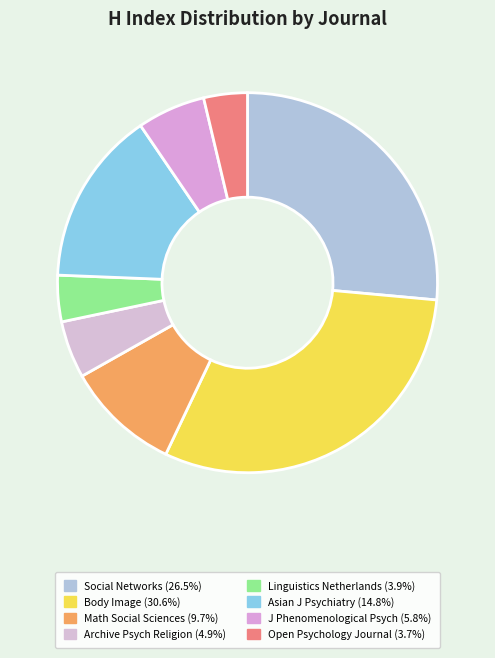

Count the number of slices in the pie.

8